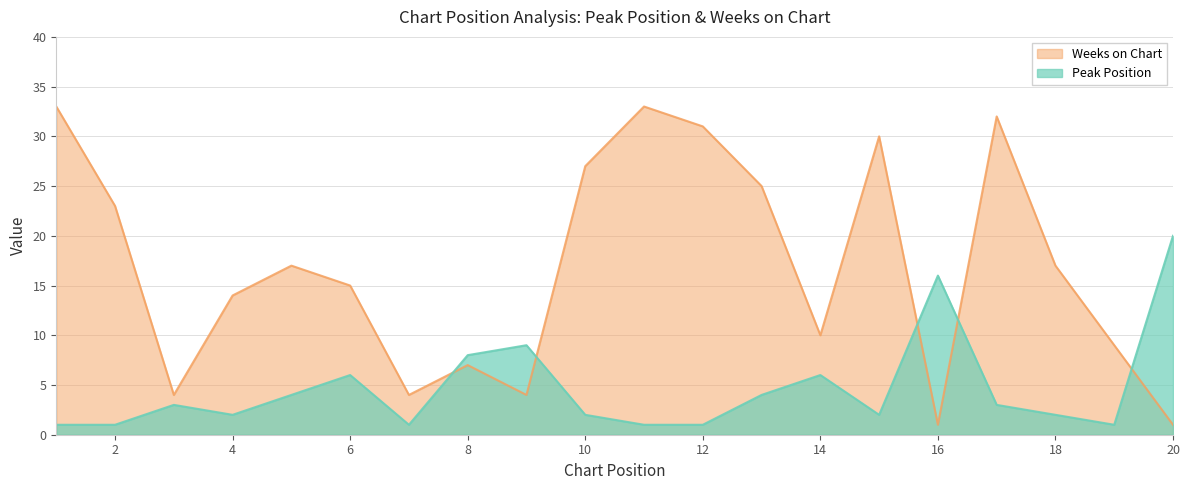

Does the chart display data point markers on the line(s)?

No